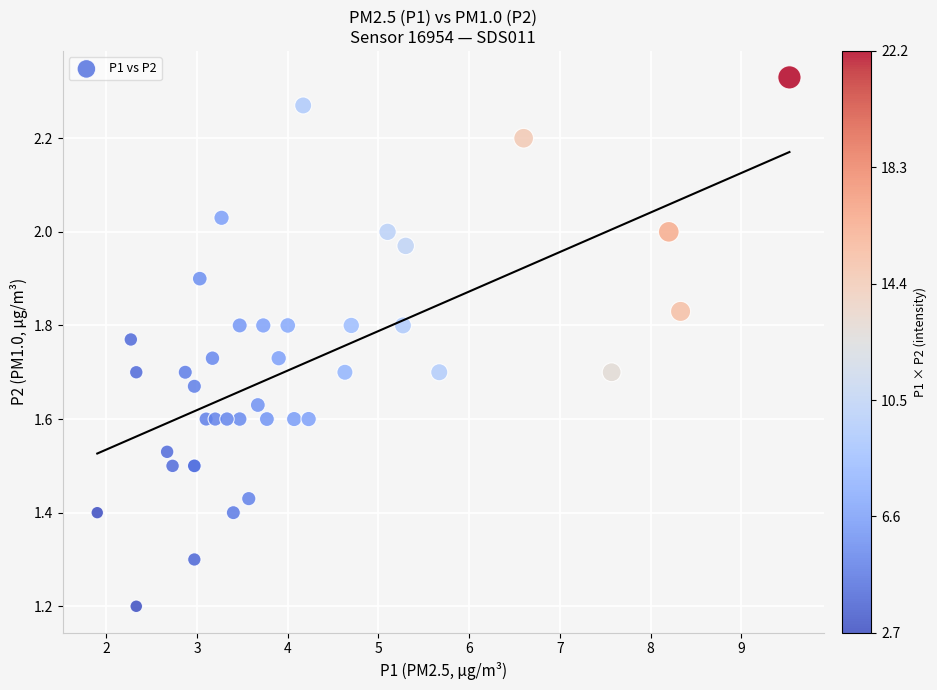

What Y value in the scatter plot is closest to 1?

1.2